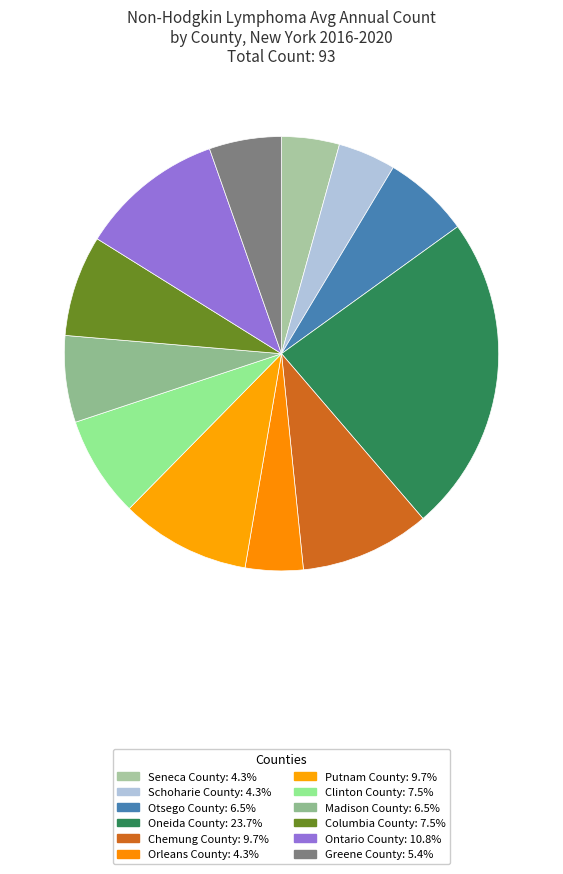

The Ontario County slice represents 25% of the pie. True or false?

False